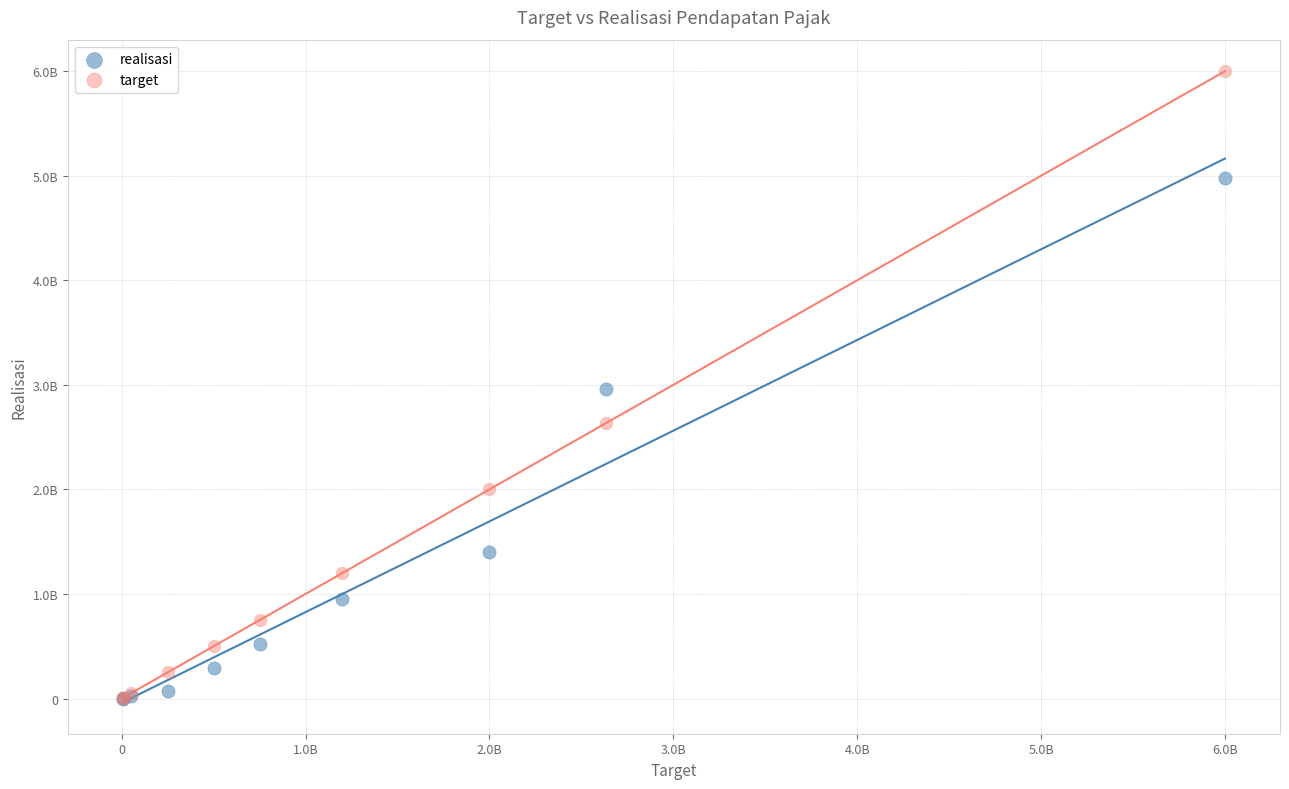

What are all the series names shown in the legend?

realisasi, target